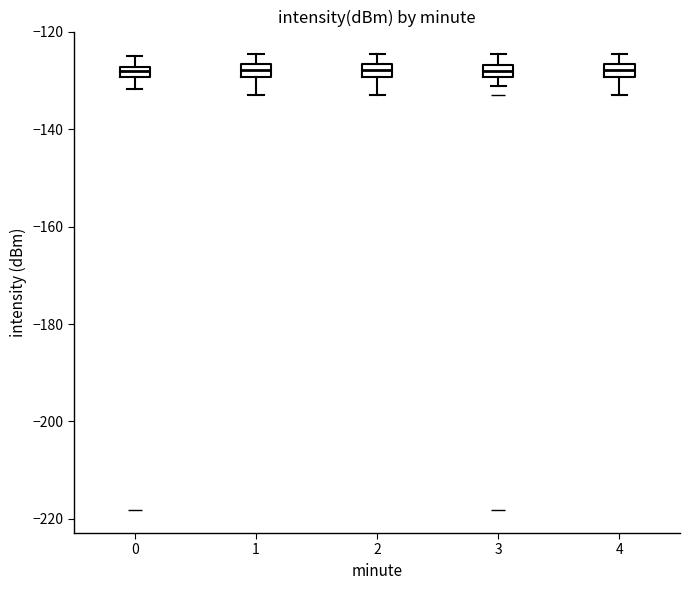

Where is the upper edge of the box at x = 4 on the y-axis? The values are not printed on the chart, so give them approximately, as read against the axis.

-126